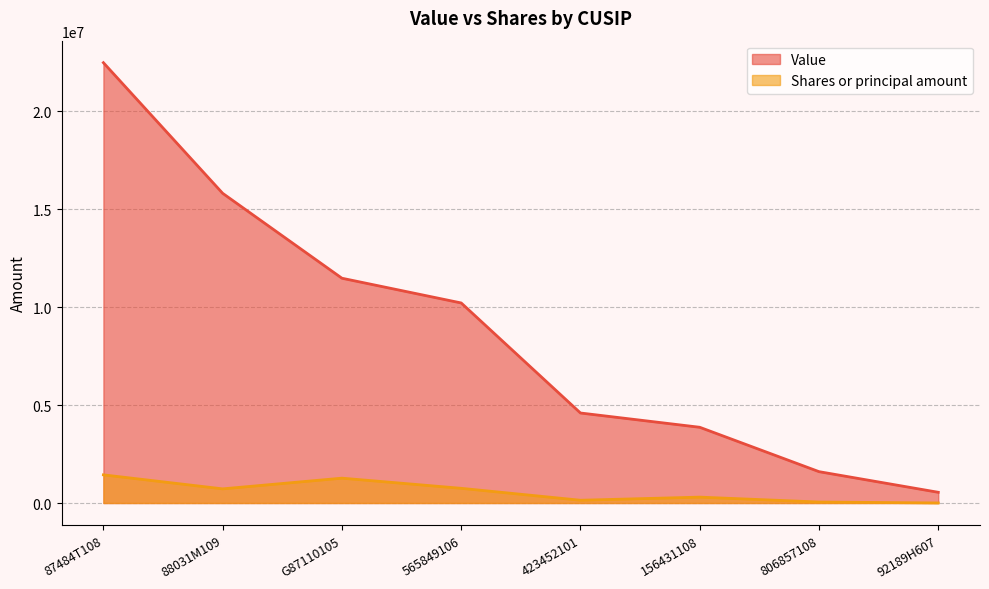

What is the average value of the Value series?

8825250